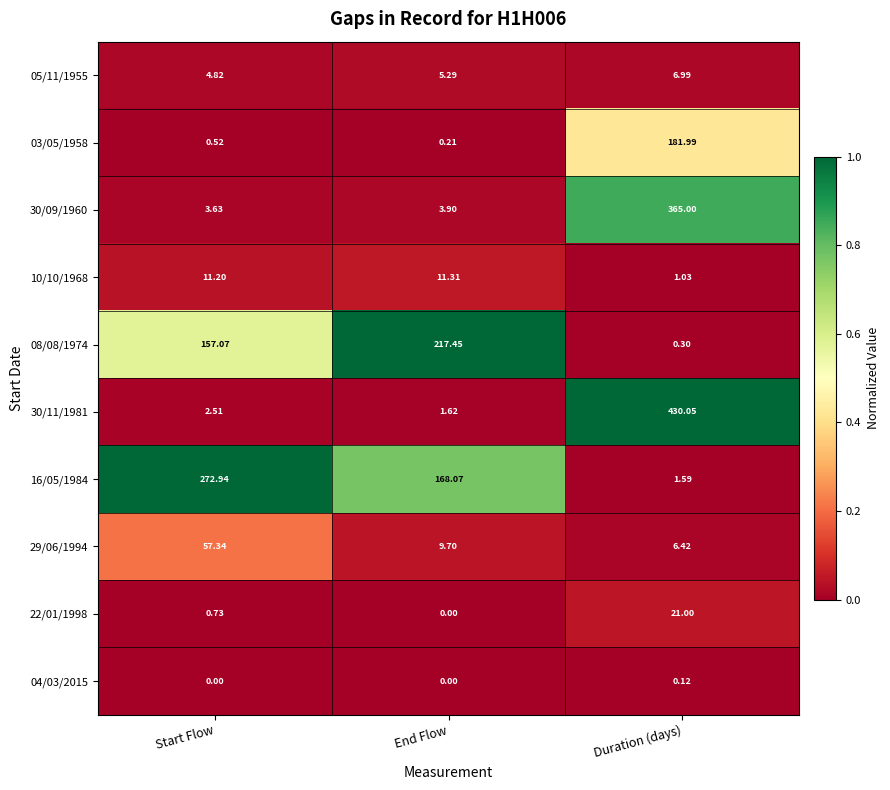

At which label does 16/05/1984 reach its peak?

Start Flow